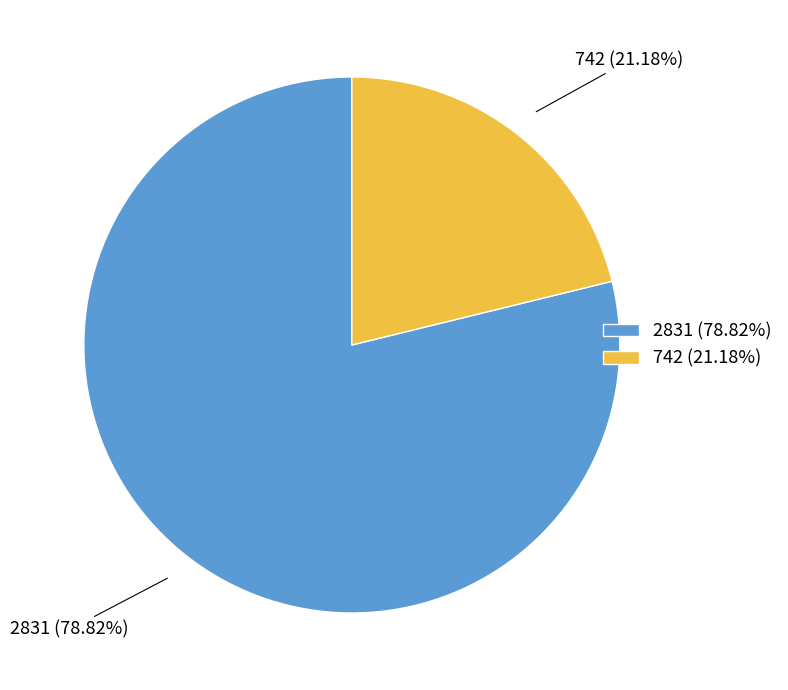

Which slice is the largest?

2831